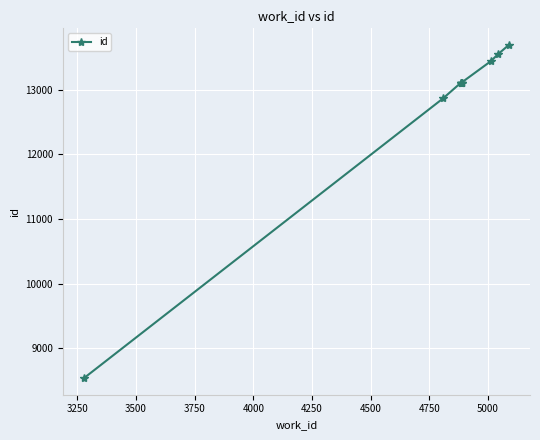

What is the value of the 3rd point from the left?

13101